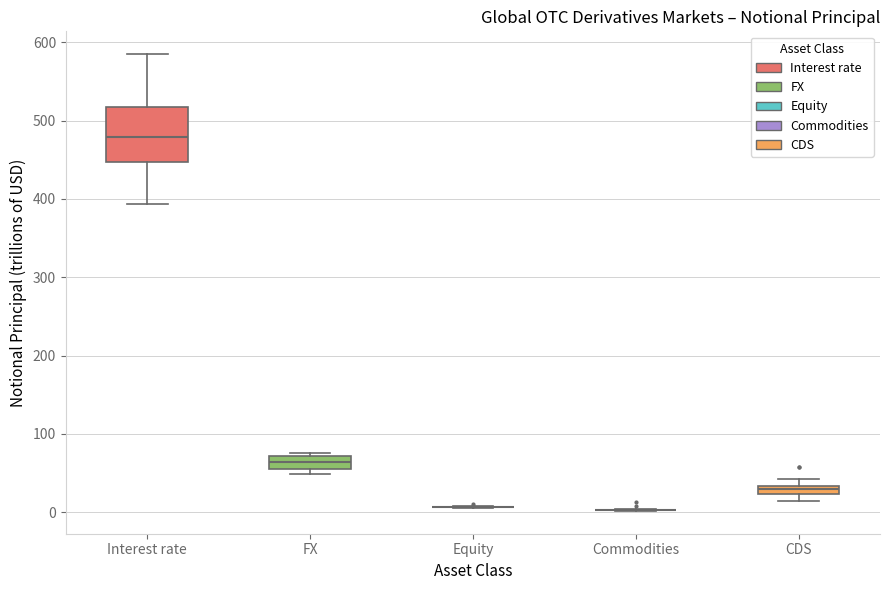

Where is the lower edge of the box for FX on the y-axis? The values are not printed on the chart, so give them approximately, as read against the axis.

60